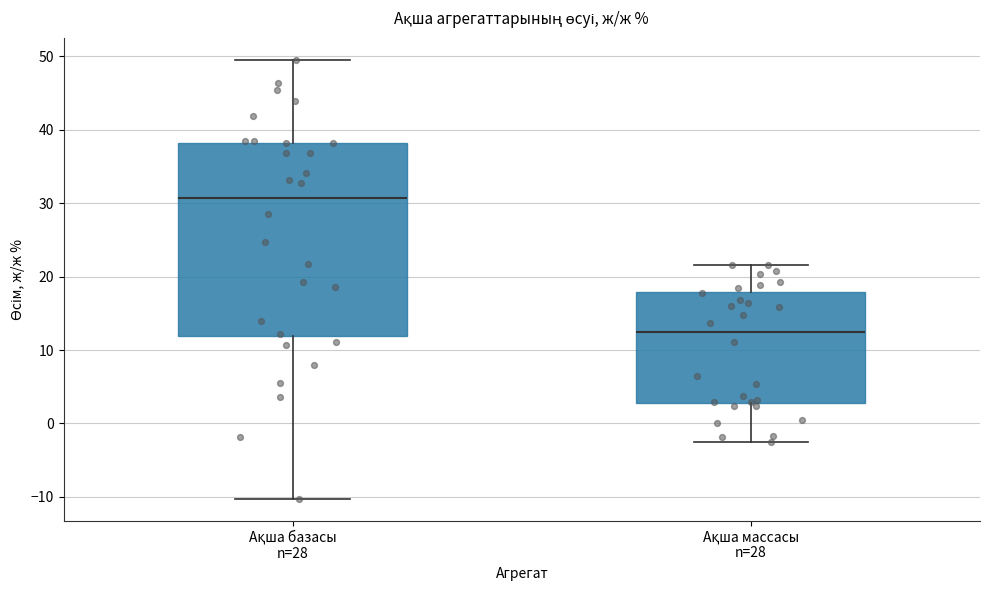

Which box's median line is the highest?

Ақша базасы n=28